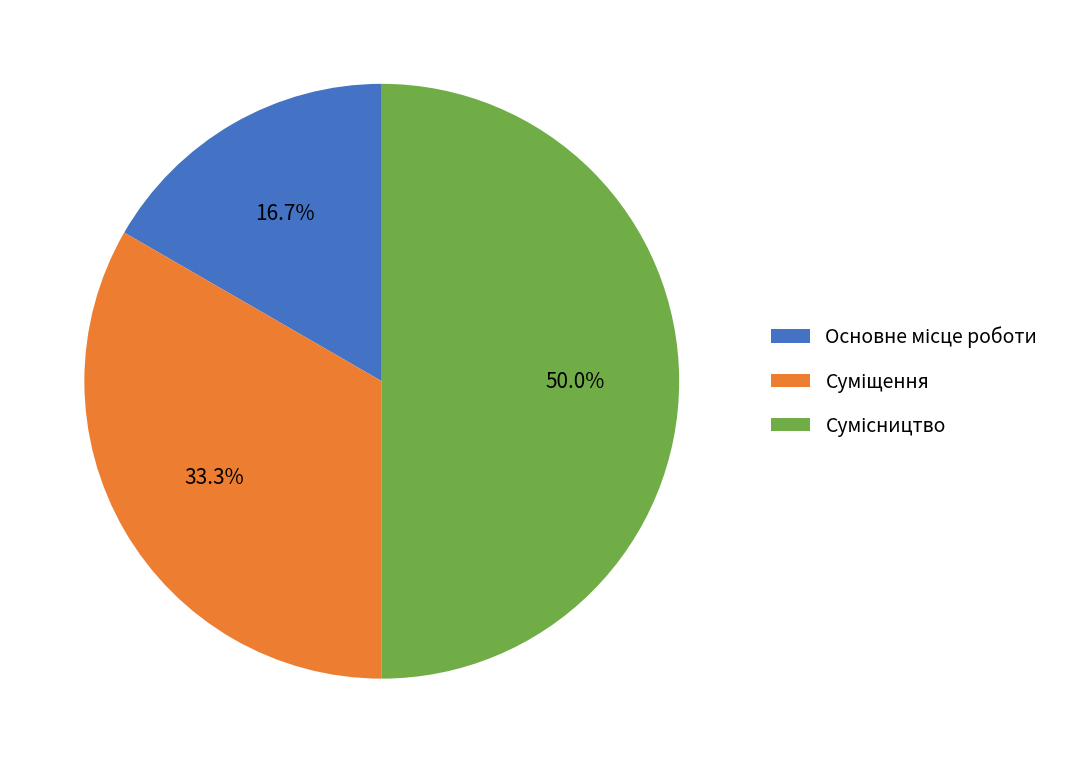

The Суміщення slice represents 23% of the pie. True or false?

False